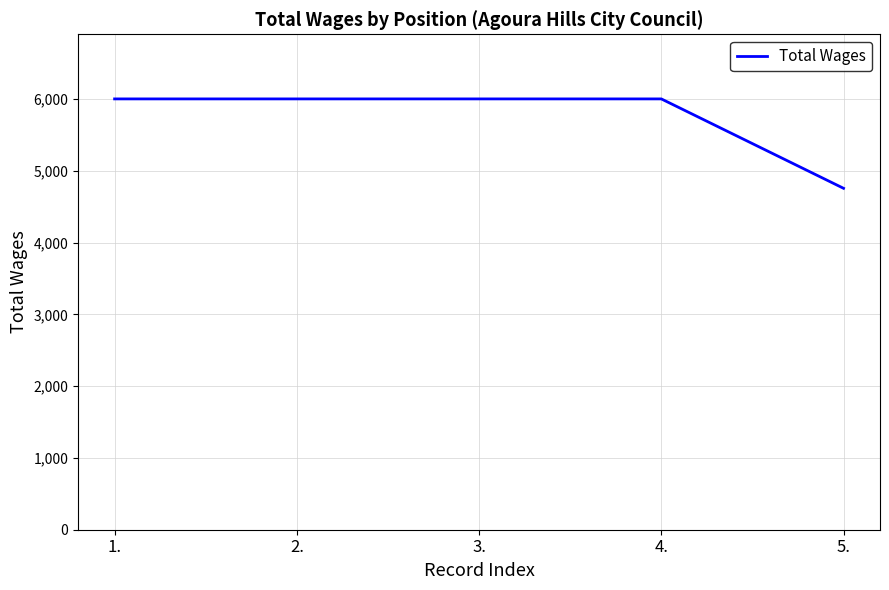

Reading right to left, extract all data points from this chart.

5.=4755	4.=6000	3.=6000	2.=6000	1.=6000